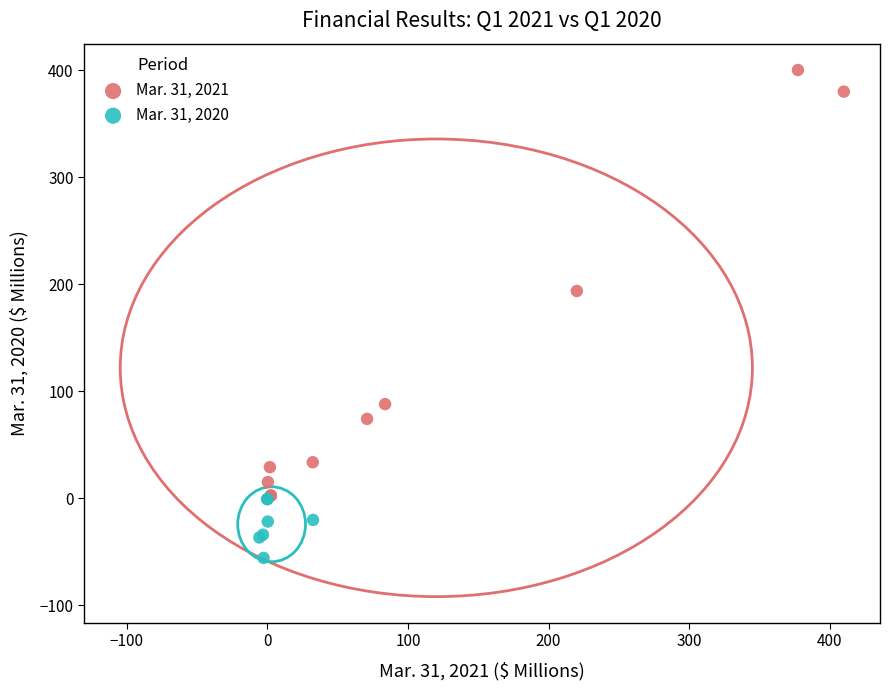

Which series has the largest Y range (max minus min)?

Mar. 31, 2021